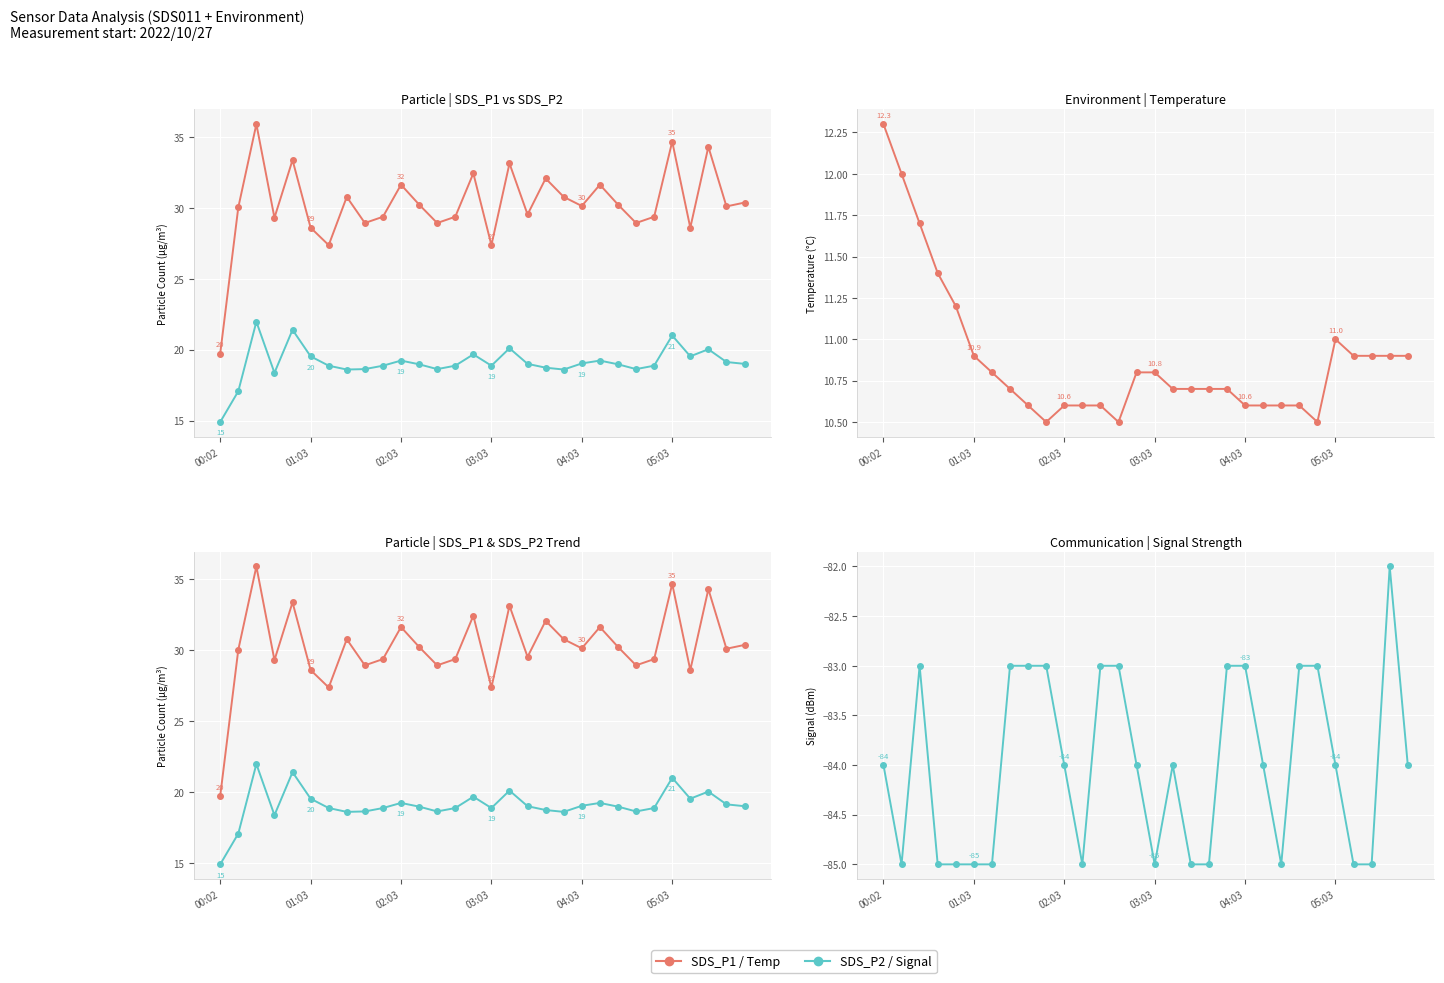

The value of Signal (dBm) at 04:03 is -83.0. True or false?

True